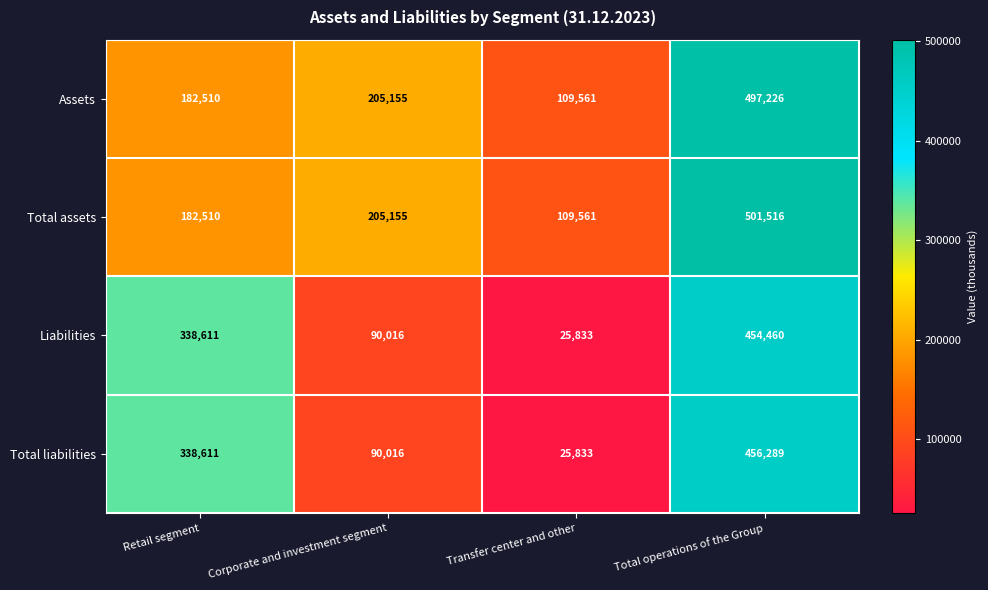

What is the difference between the Total assets values at Total operations of the Group and Corporate and investment segment?

296361